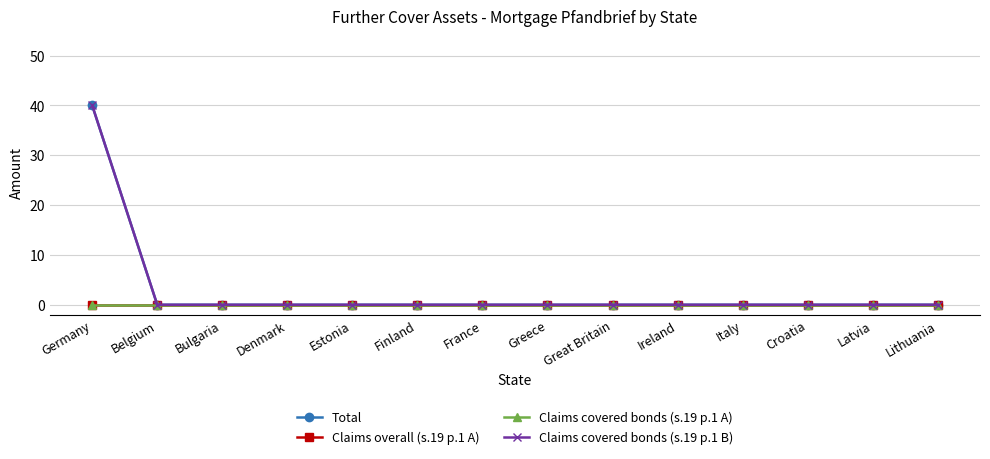

Is this an area chart (filled region under the line)?

No